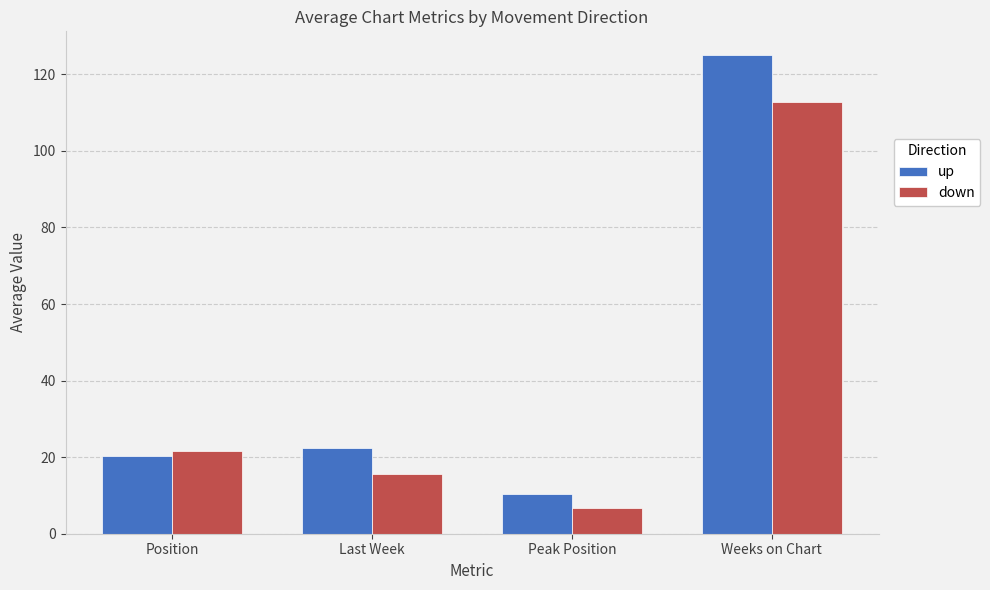

At which label is down closest to 59?

Position